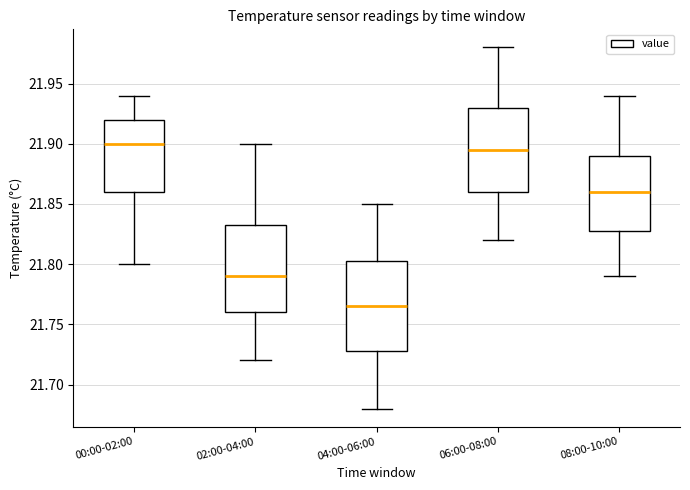

Reading left to right, read every box against the y-axis: the position of its median line, the range the box covers, and the ends of its whiskers. The values are not printed on the chart, so give them approximately, as read against the axis.

00:00-02:00: median 21.900, box 21.860 to 21.920, whiskers 21.800 to 21.940
02:00-04:00: median 21.790, box 21.760 to 21.835, whiskers 21.720 to 21.900
04:00-06:00: median 21.765, box 21.730 to 21.805, whiskers 21.680 to 21.850
06:00-08:00: median 21.895, box 21.860 to 21.930, whiskers 21.820 to 21.980
08:00-10:00: median 21.860, box 21.830 to 21.890, whiskers 21.790 to 21.940